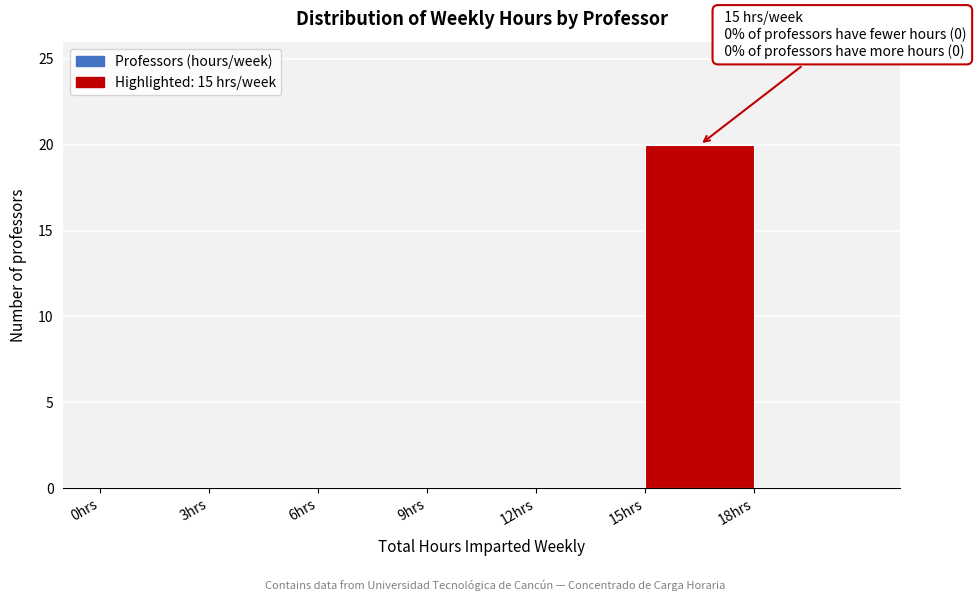

Which range on the x-axis has the tallest bar?

15 to 18